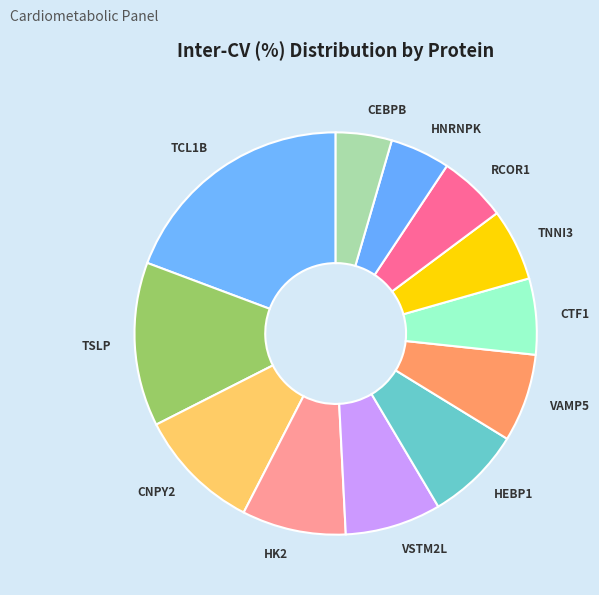

What is the ratio of the value at HEBP1 to the value at CTF1?

1.3